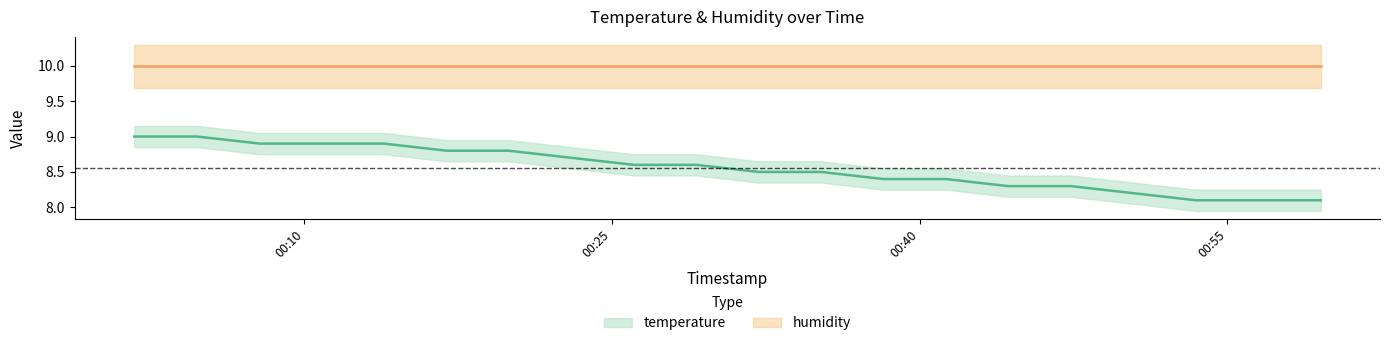

At which category does the chart reach its minimum across all series?

2023-06-04T00:53:28